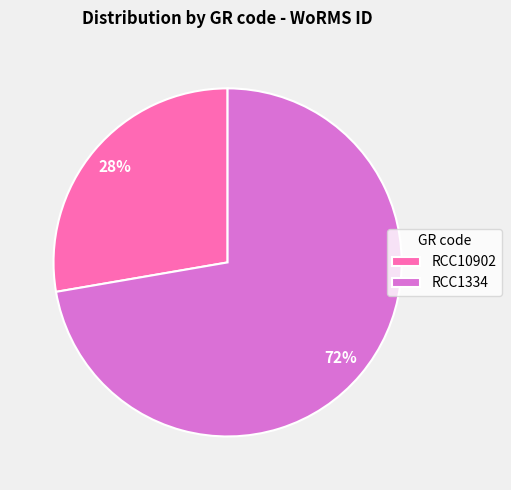

To the nearest percent, what is the average slice percentage?

50%